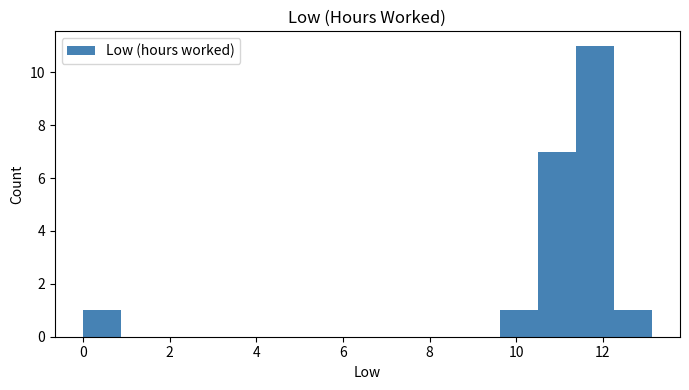

Which range on the x-axis has the tallest bar?

11.4 to 12.2